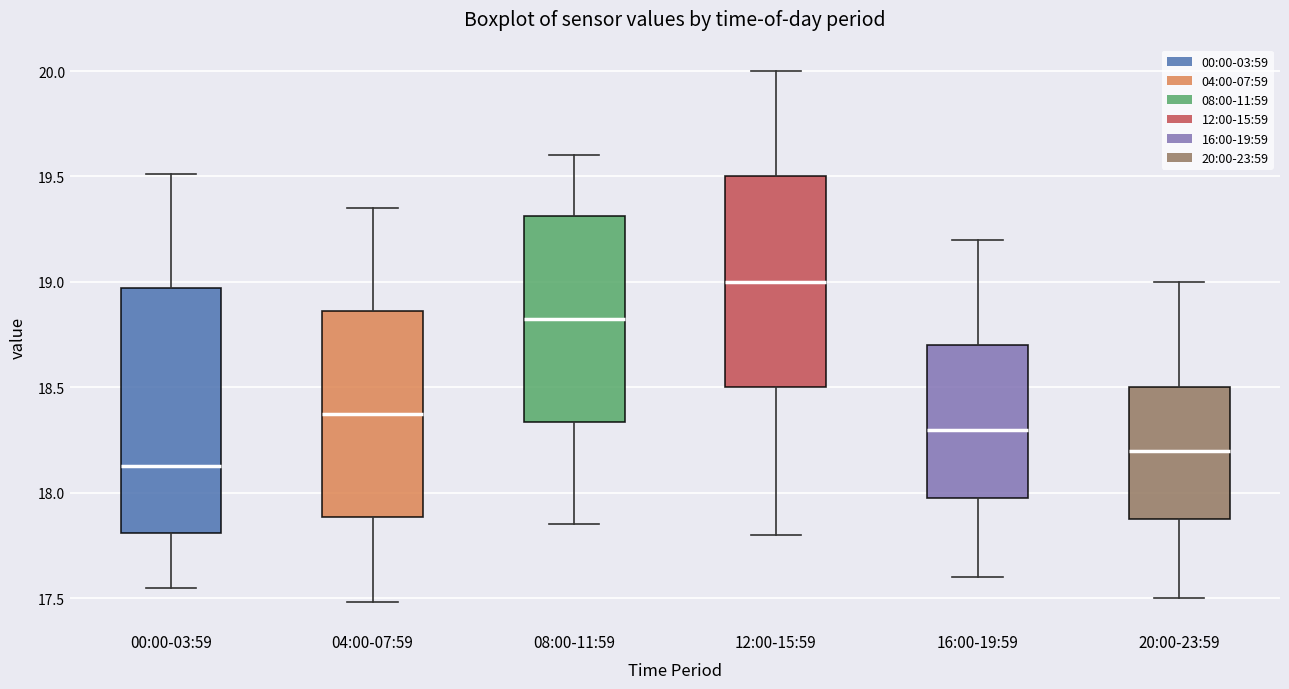

Reading left to right, transcribe this box plot: for each box, give where its median line is, the range the box spans, and where its two whiskers end, as read against the y-axis. The values are not printed on the chart, so give them approximately, as read against the axis.

00:00-03:59: median 18.15, box 17.80 to 18.95, whiskers 17.55 to 19.50
04:00-07:59: median 18.40, box 17.90 to 18.85, whiskers 17.50 to 19.35
08:00-11:59: median 18.85, box 18.35 to 19.30, whiskers 17.85 to 19.60
12:00-15:59: median 19.00, box 18.50 to 19.50, whiskers 17.80 to 20.00
16:00-19:59: median 18.30, box 18.00 to 18.70, whiskers 17.60 to 19.20
20:00-23:59: median 18.20, box 17.90 to 18.50, whiskers 17.50 to 19.00